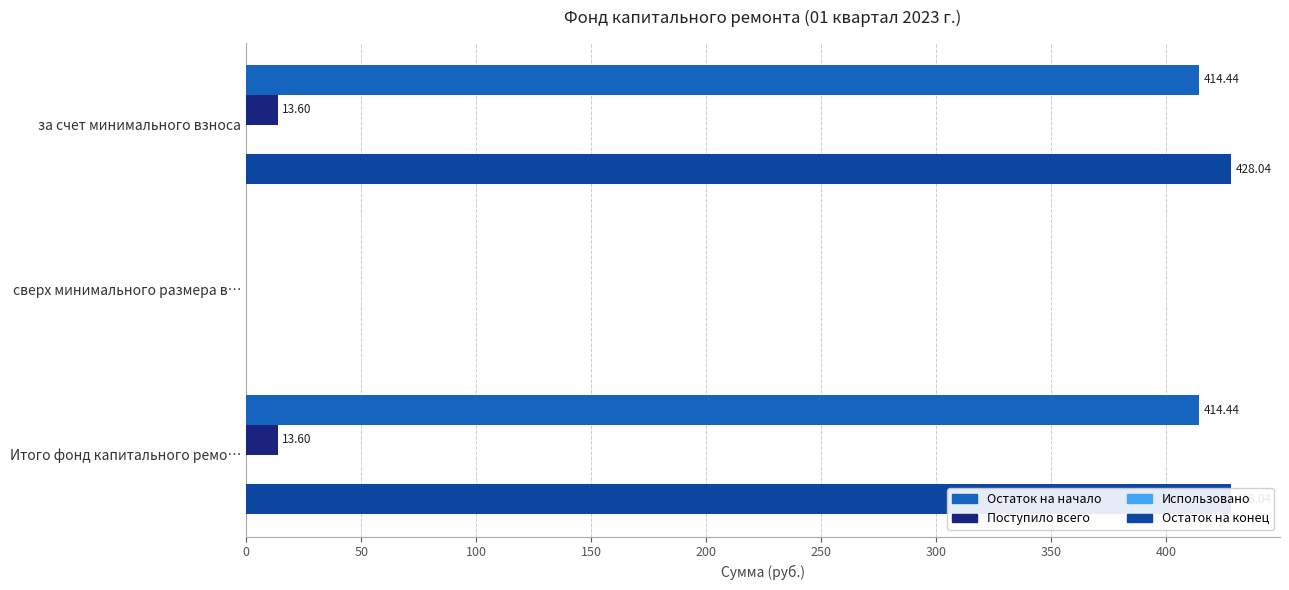

What is the sum of all Использовано values?

0.5